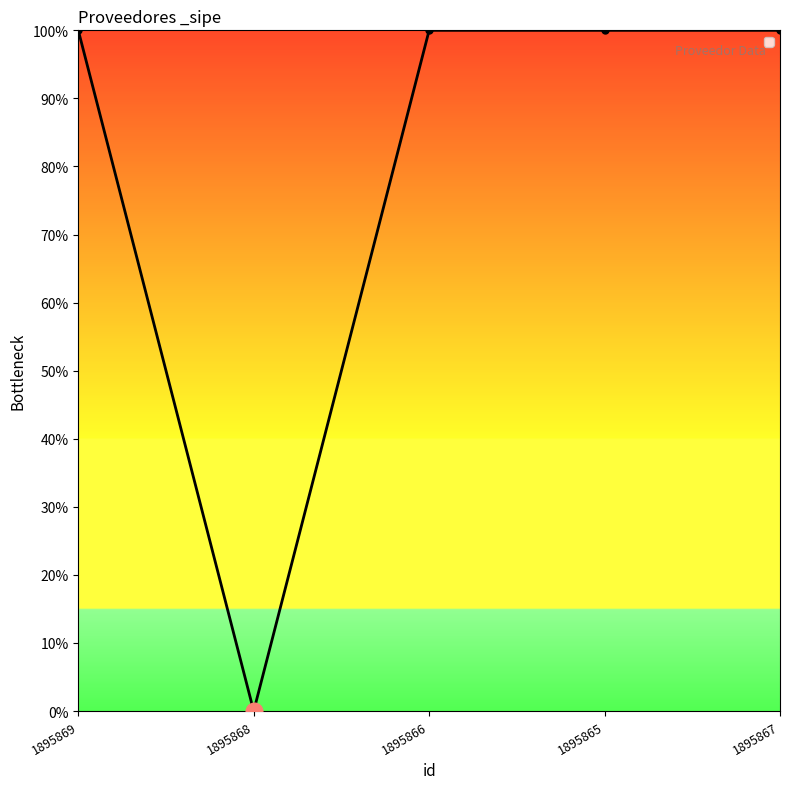

At which category does the data reach its first local valley?

1895868